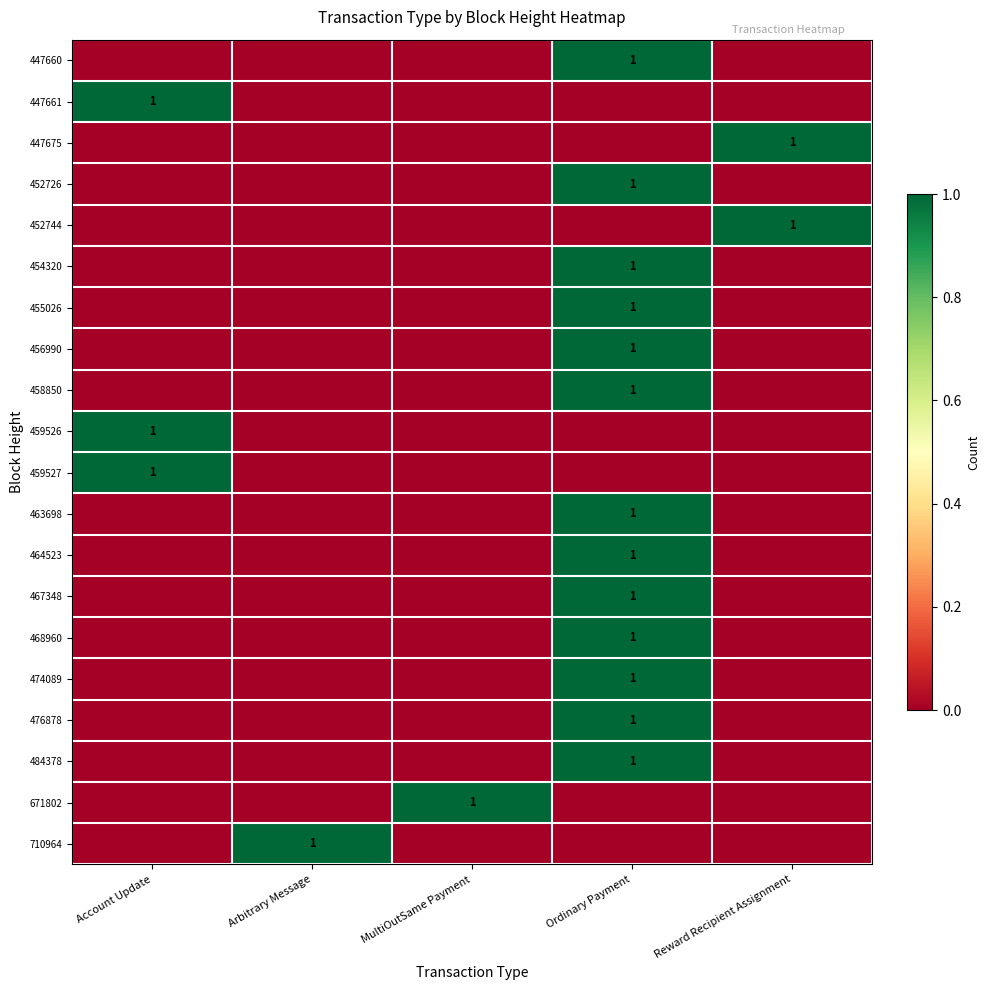

The 464523 series shows 1 at Ordinary Payment. True or false?

True